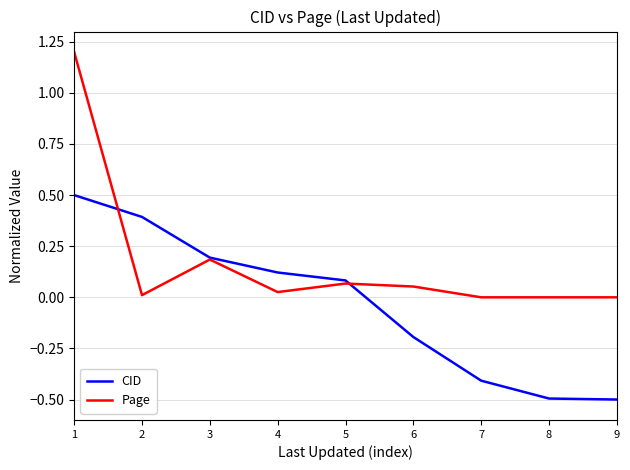

Which category has the highest value in the CID series?

1